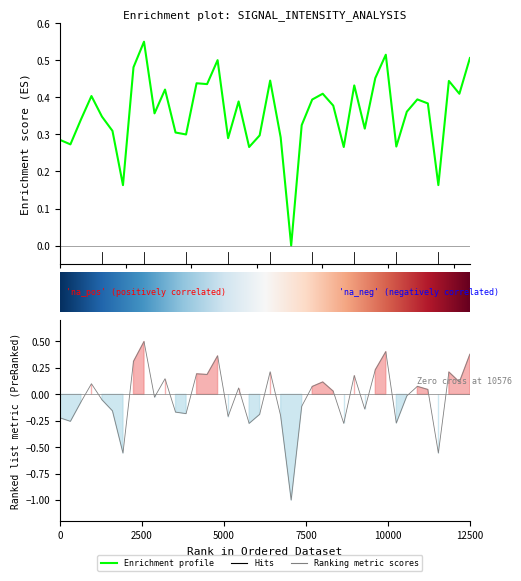

How many points are higher than both their immediate neighbors (excluding endpoints)?

12